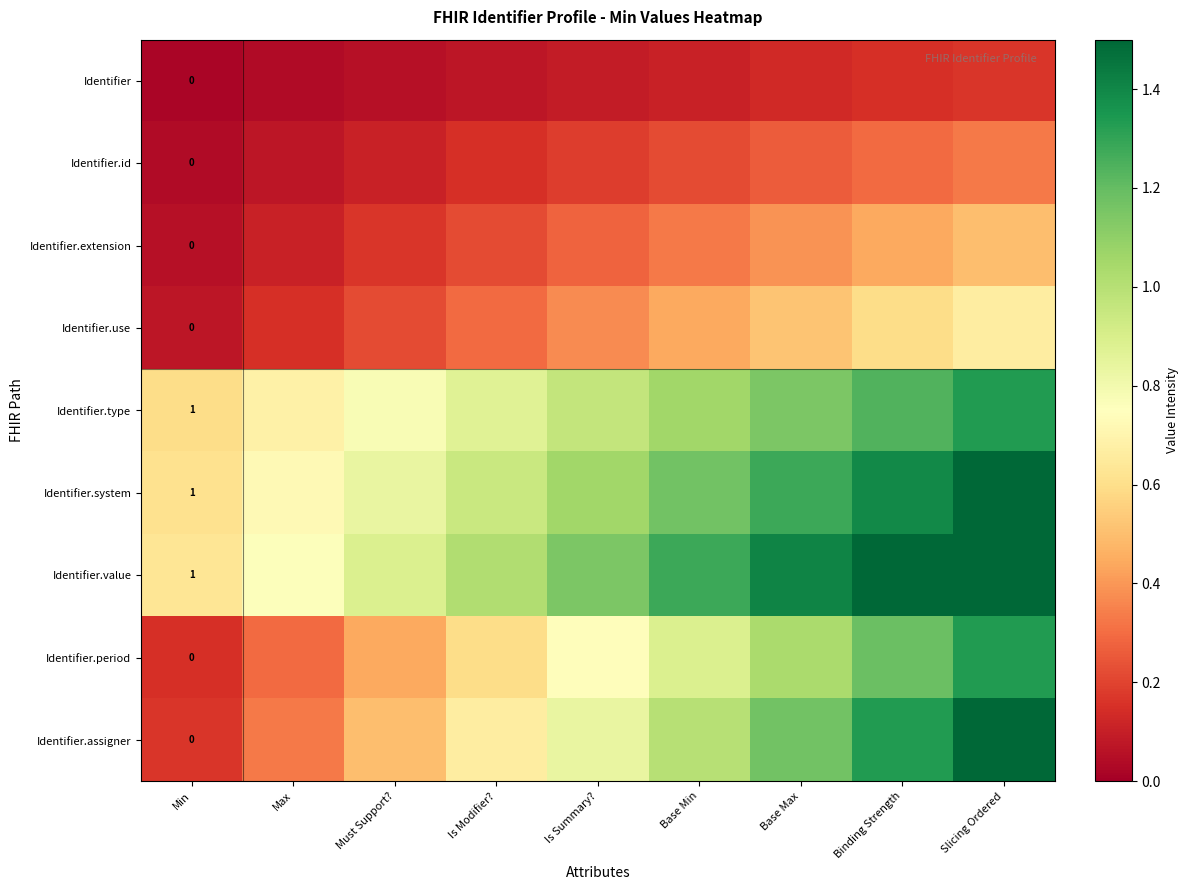

What is the sum of all Identifier.id values?

1.7